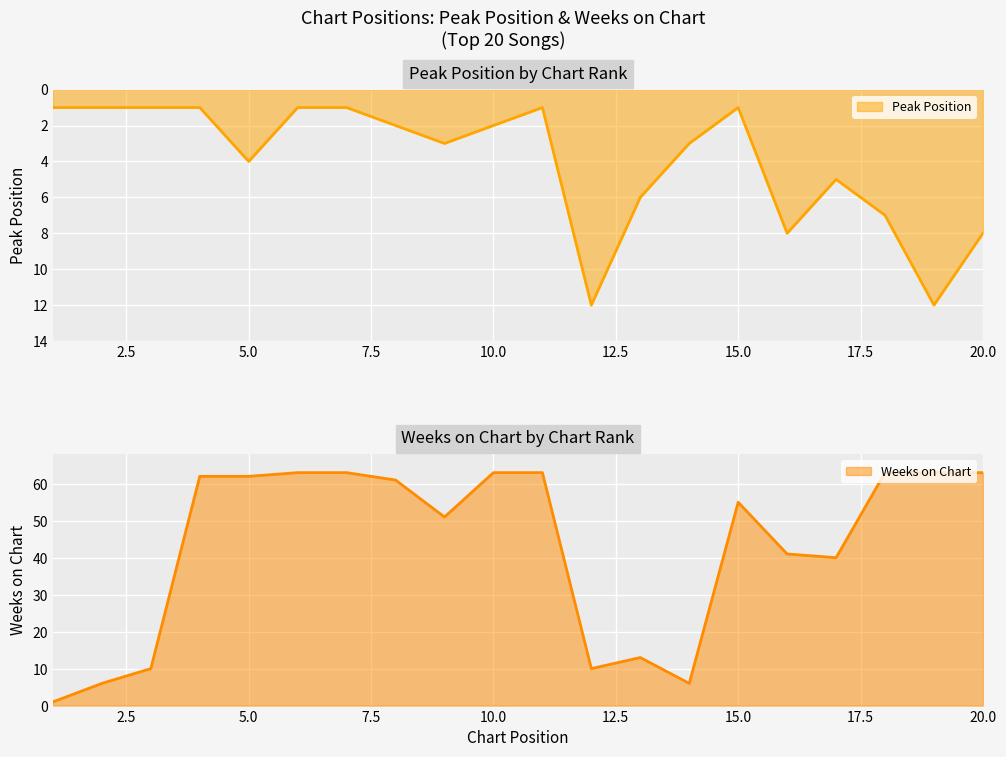

What is the sum of all Peak Position values?

80